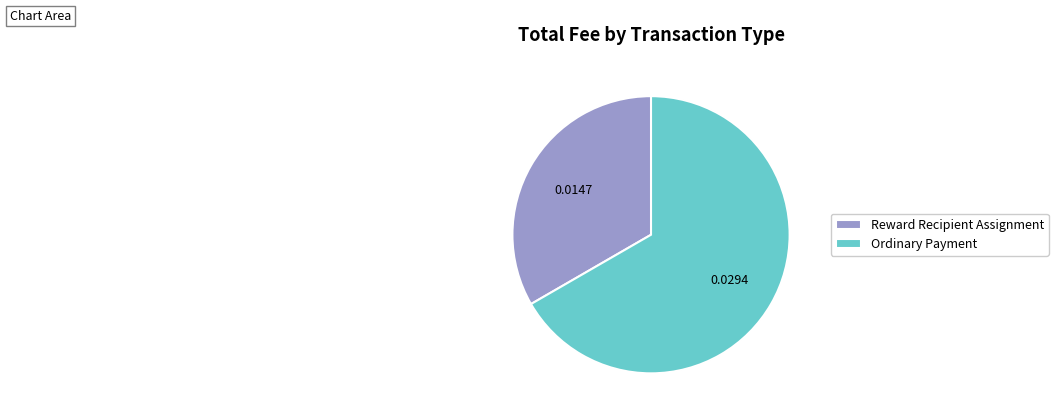

Is there any slice that represents more than half of the pie?

Yes